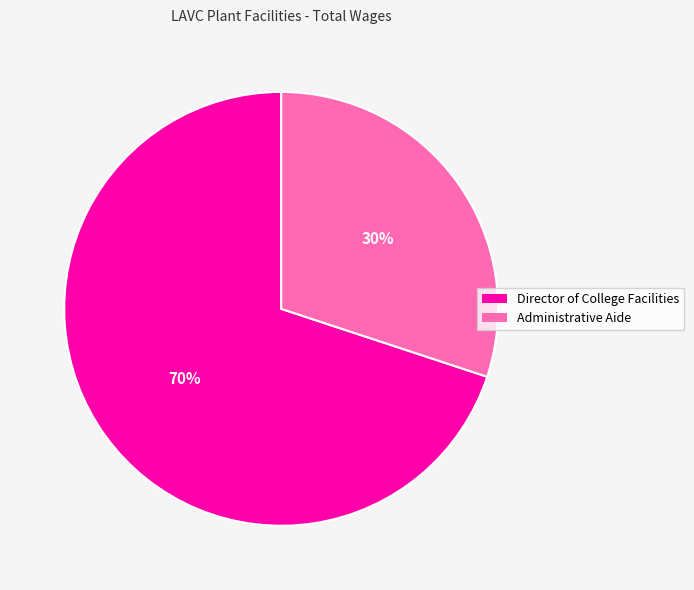

Is it true that Director of College Facilities is 59% of the pie?

False